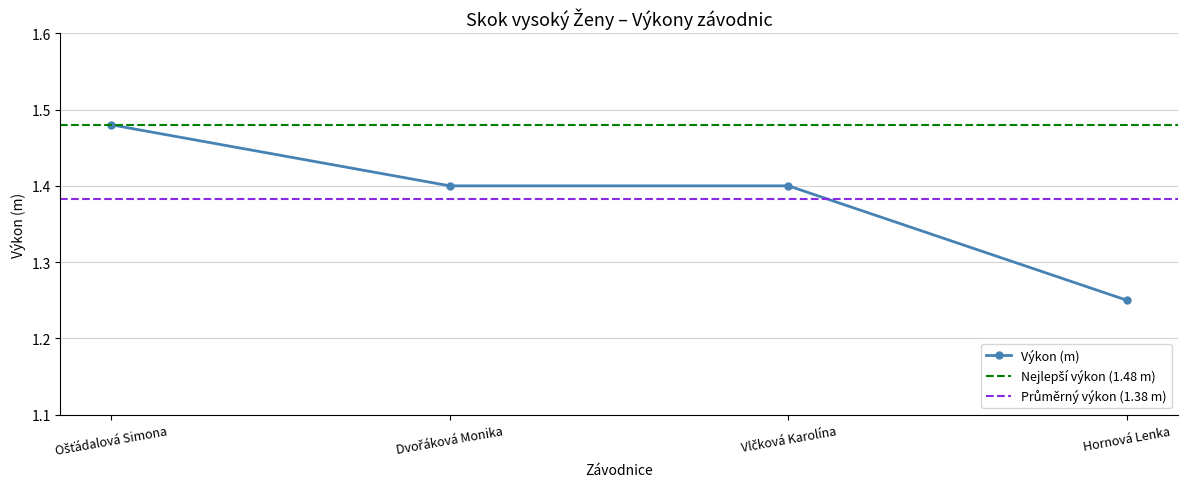

How many lines are shown in the chart?

1